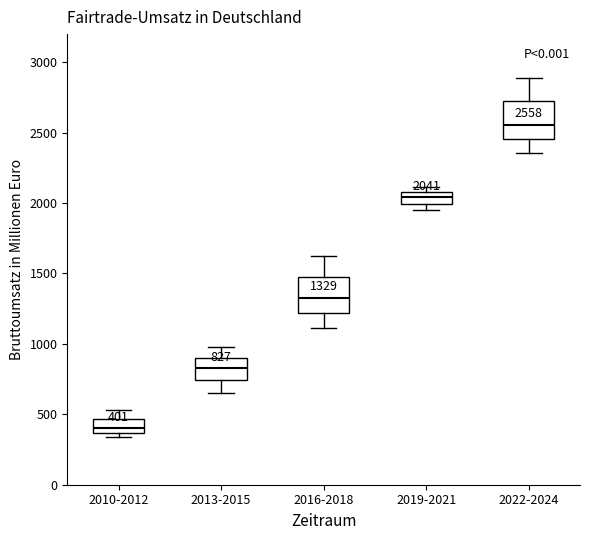

Which box has the lowest median line?

2010-2012